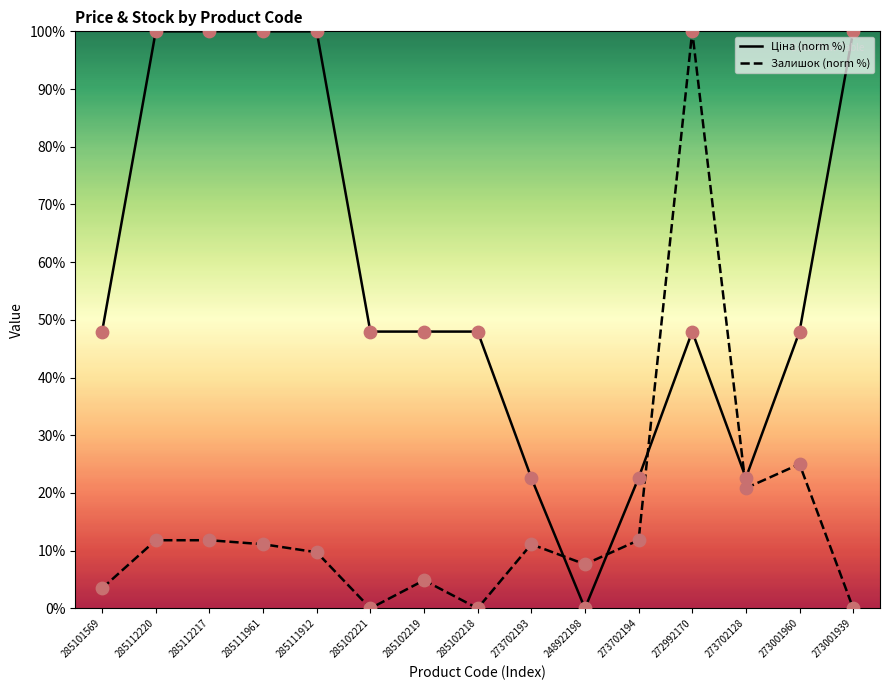

Which series contains the highest Y value?

Ціна